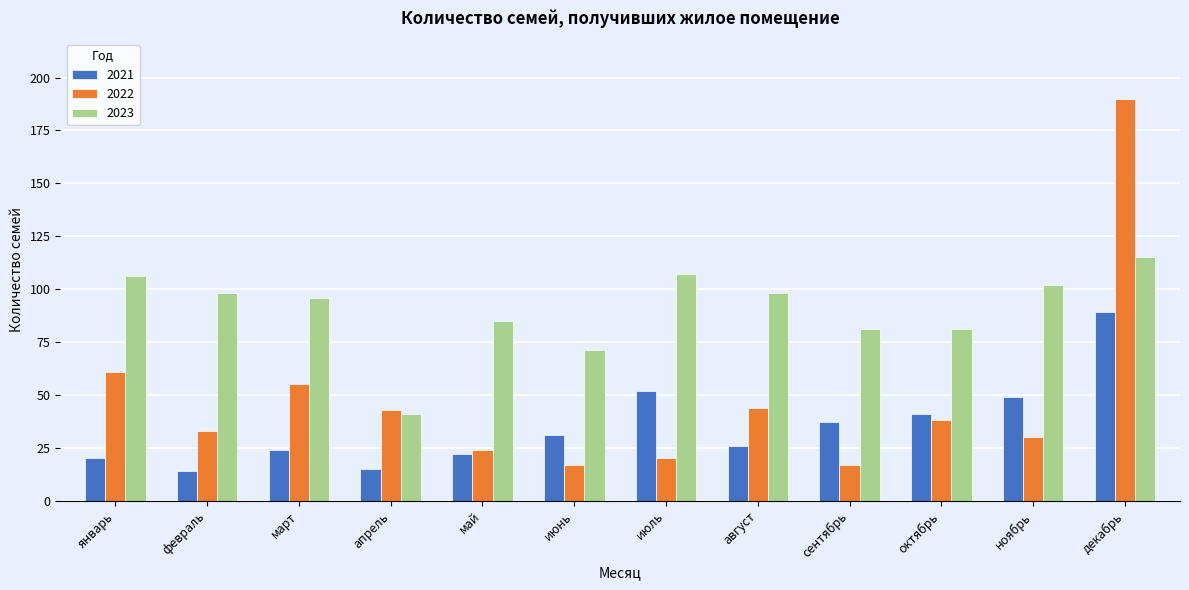

What is the difference between the maximum and minimum values in the 2023 series?

74